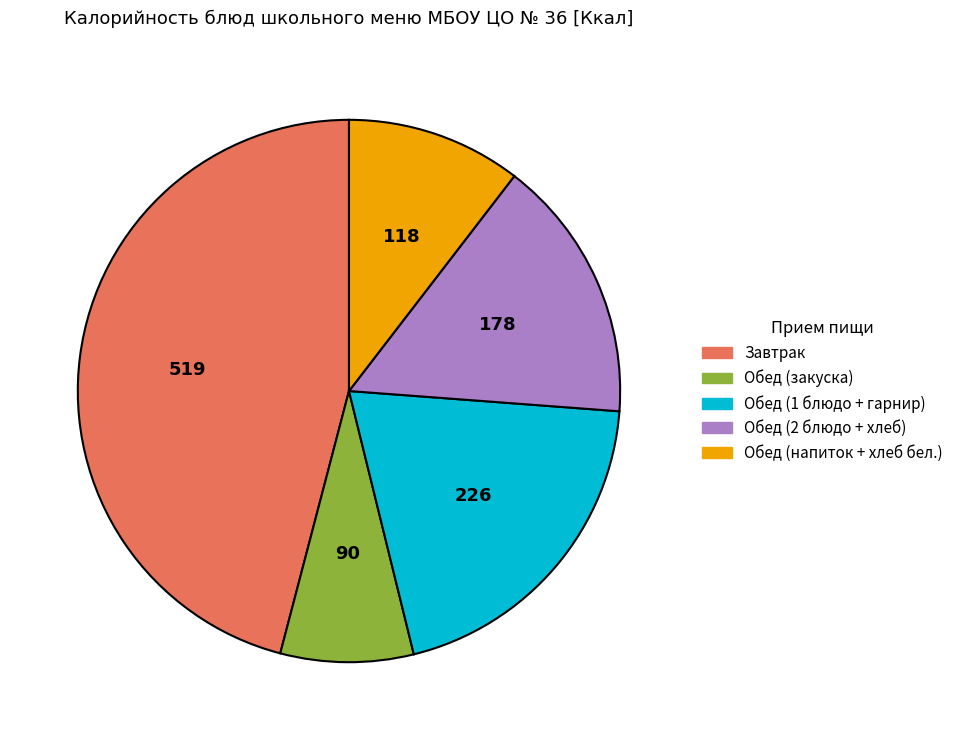

Which category has the biggest portion of the pie?

Завтрак